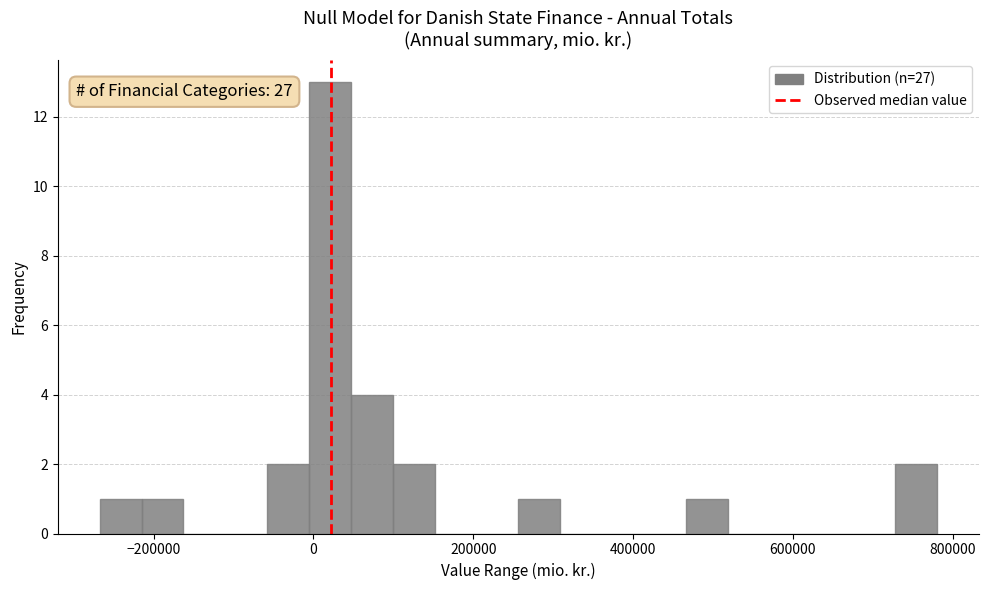

Read against the x-axis, roughly where is the centre of the tallest bar?

20000